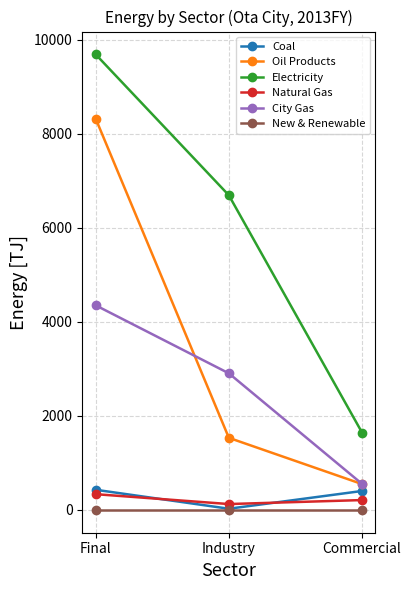

Which category has the highest value across all series?

Final